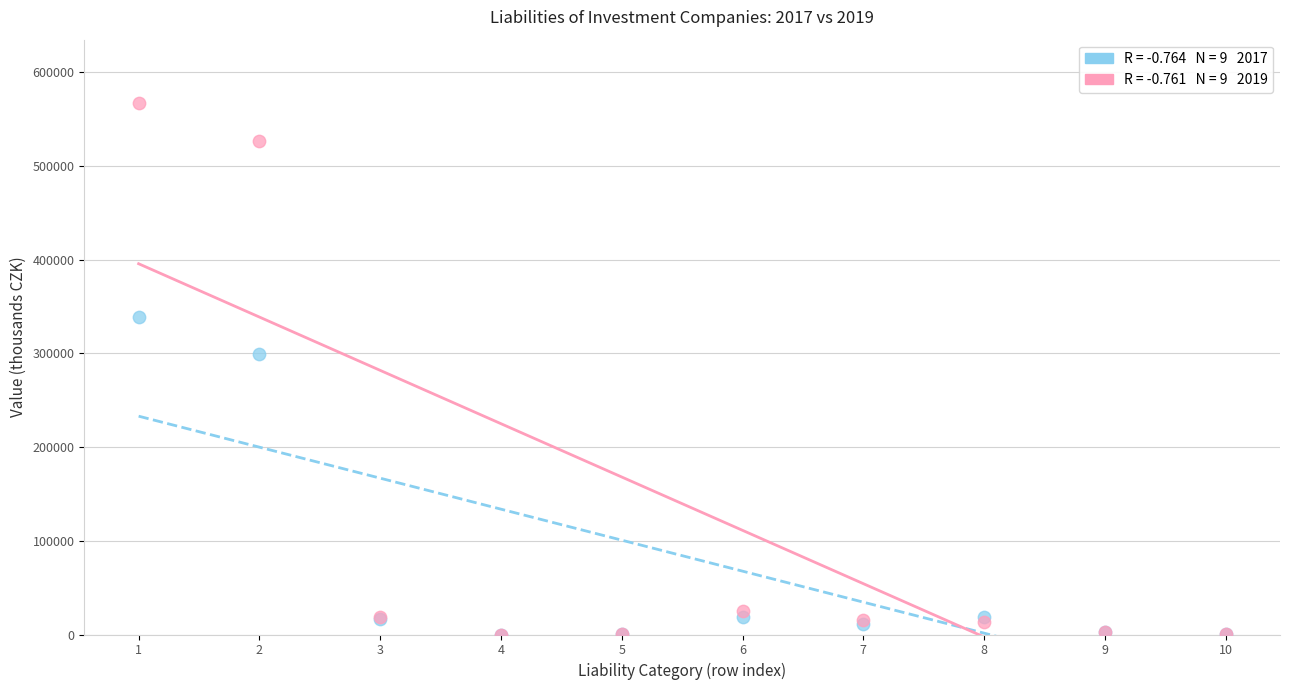

Across all series, what Y value is closest to 283422?

299719